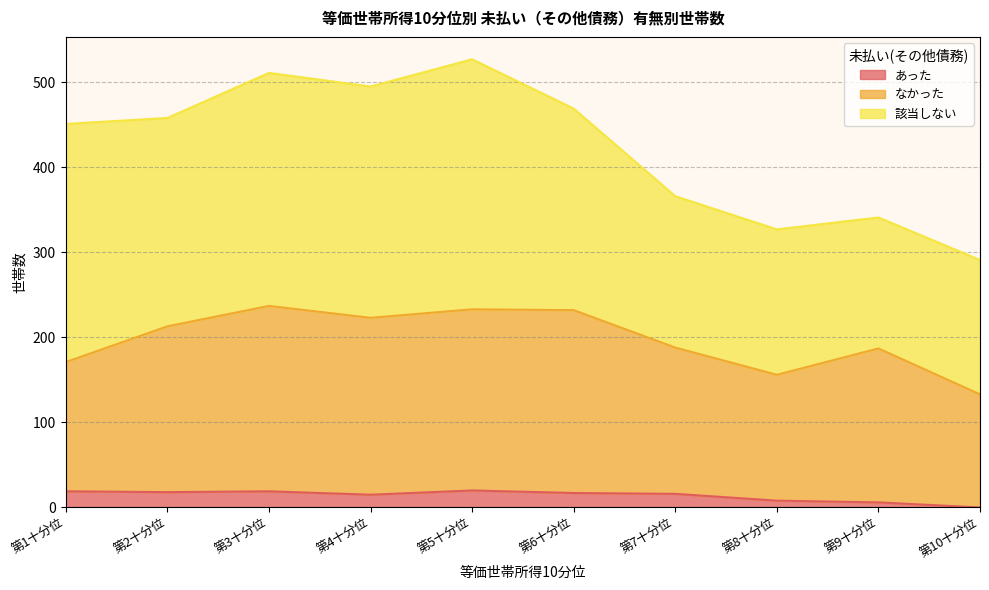

Which category has the lowest value in the なかった series?

第10十分位